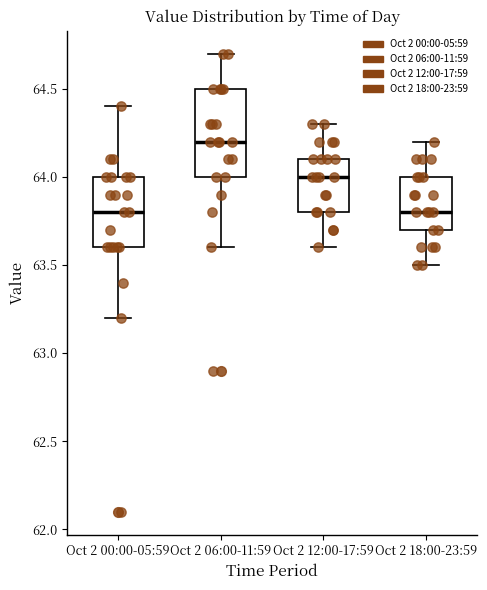

Comparing the boxes themselves (not the whiskers), which one is the tallest?

Oct 2 06:00-11:59